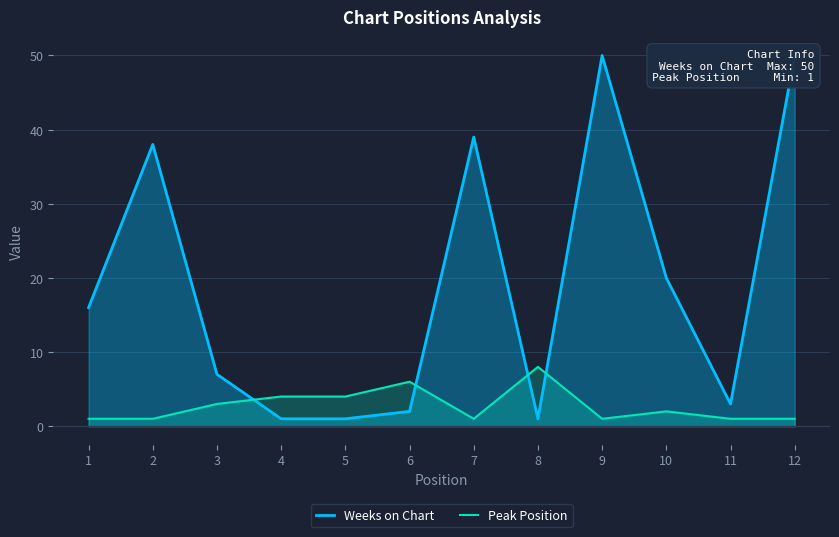

Reading right to left, transcribe all the data shown in this chart.

Weeks on Chart: 12=50	11=3	10=20	9=50	8=1	7=39	6=2	5=1	4=1	3=7	2=38	1=16
Peak Position: 12=1	11=1	10=2	9=1	8=8	7=1	6=6	5=4	4=4	3=3	2=1	1=1